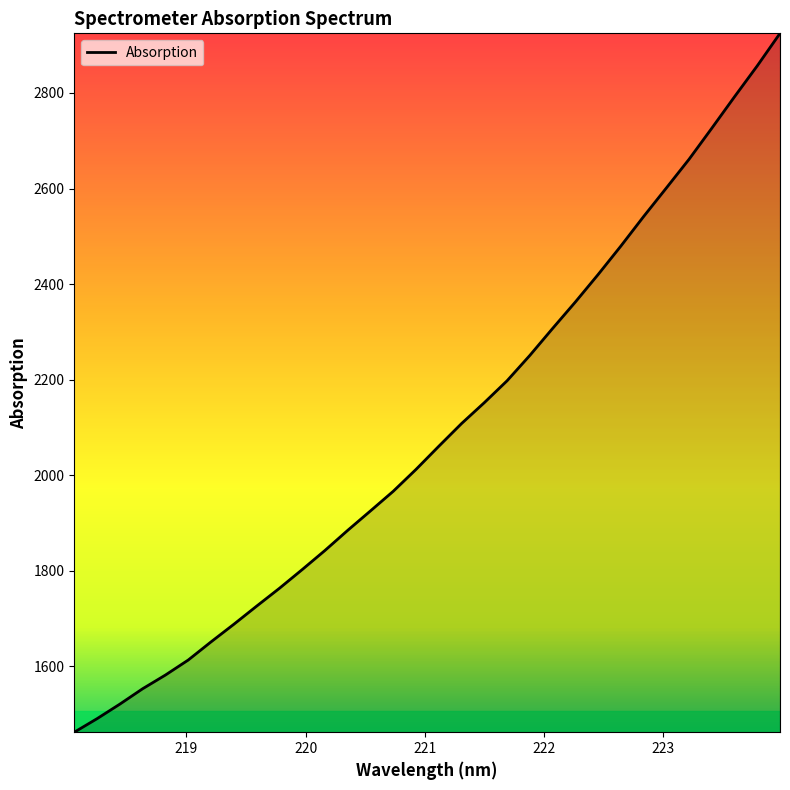

What is the smallest value displayed?

1461.7